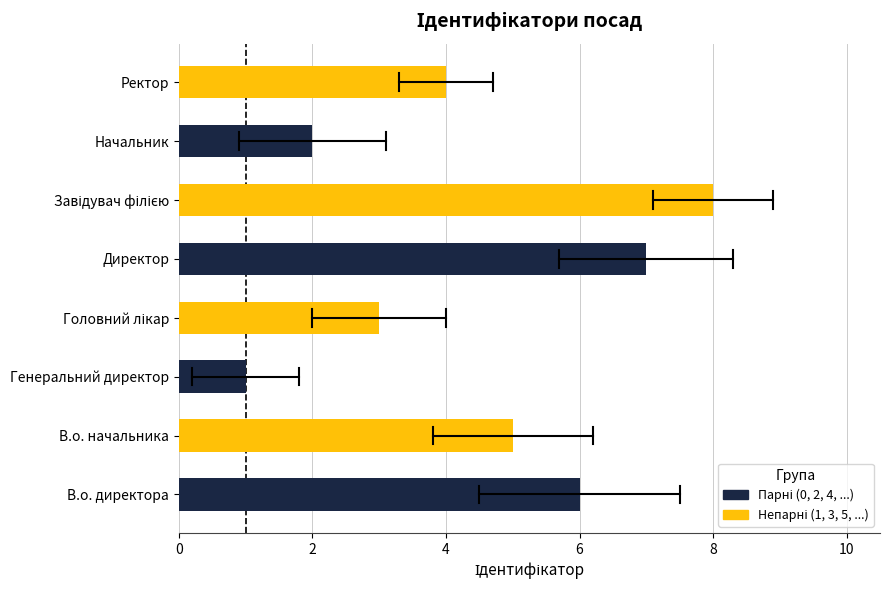

What is the sum of the values at В.о. директора and В.о. начальника?

11